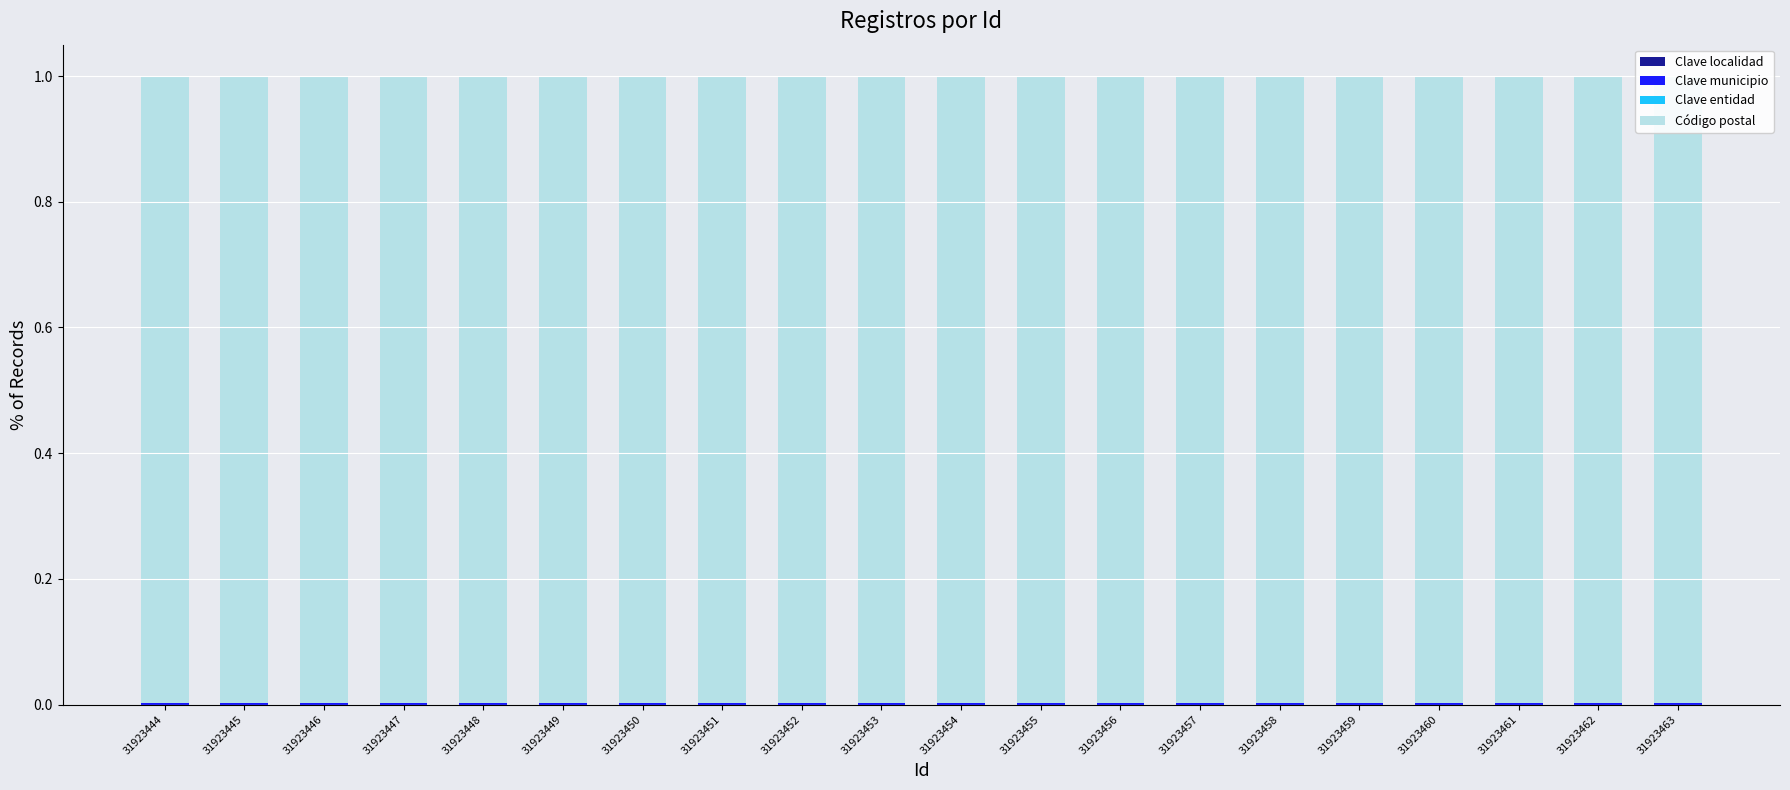

How many bars are there in total?

80